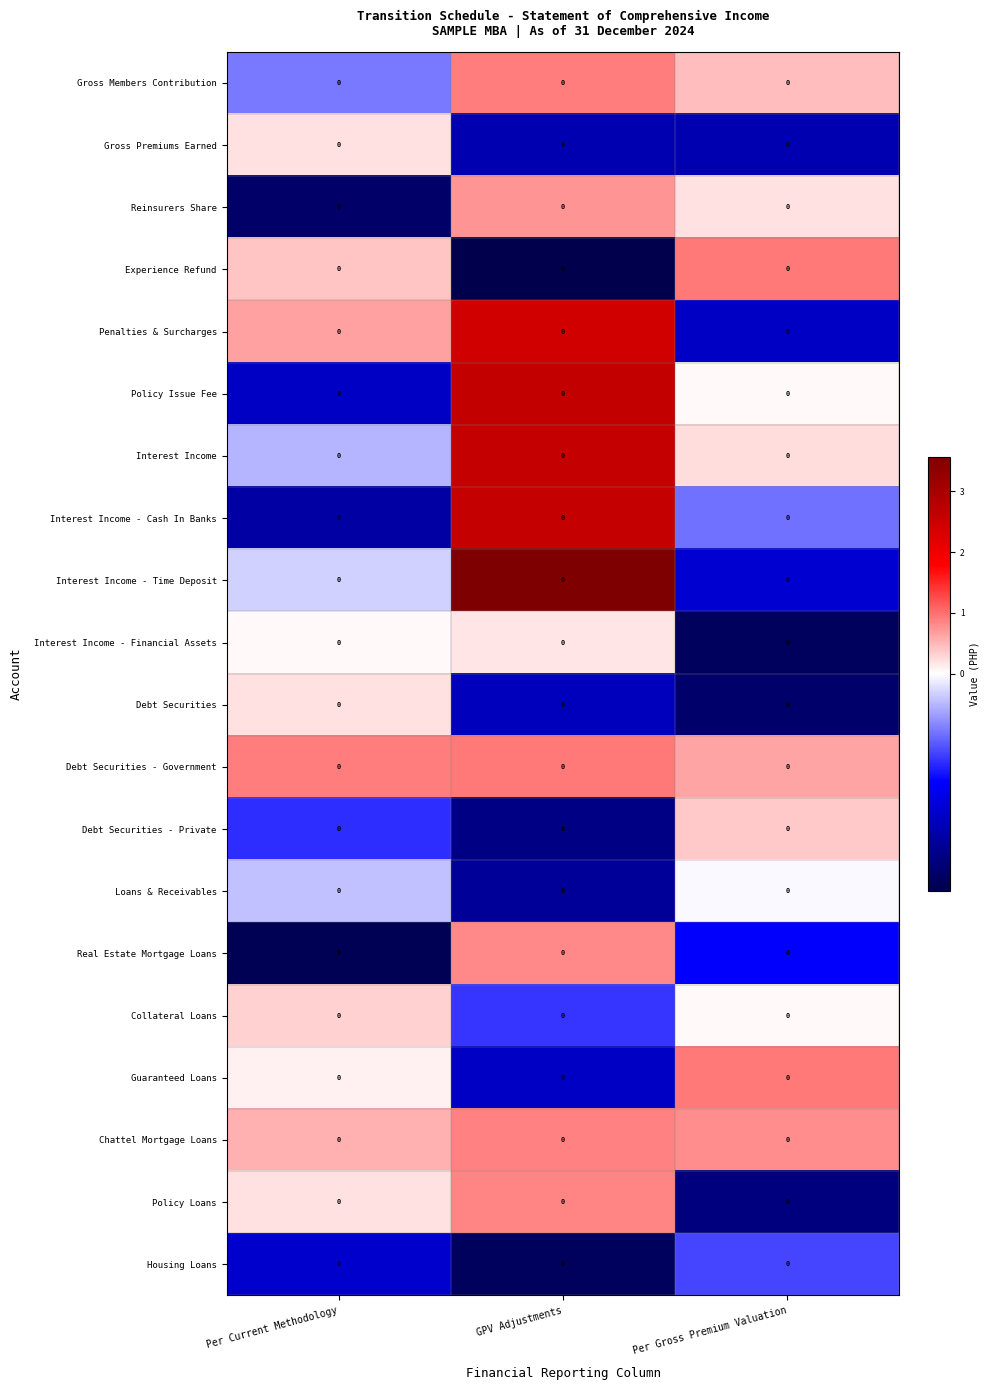

Which series has the largest total across all categories?

Interest Income - Time Deposit